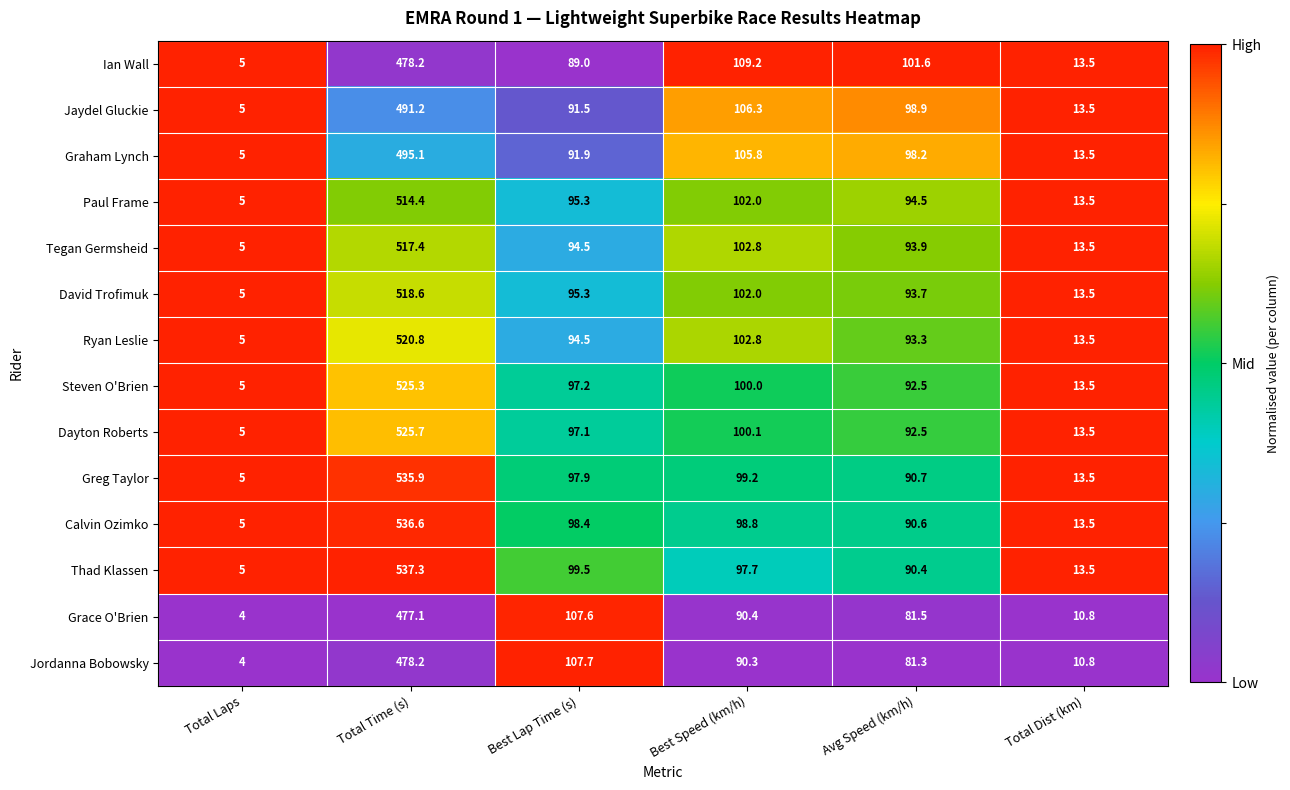

List the labels in order of Ryan Leslie value, largest first.

Total Time (s), Best Speed (km/h), Best Lap Time (s), Avg Speed (km/h), Total Dist (km), Total Laps